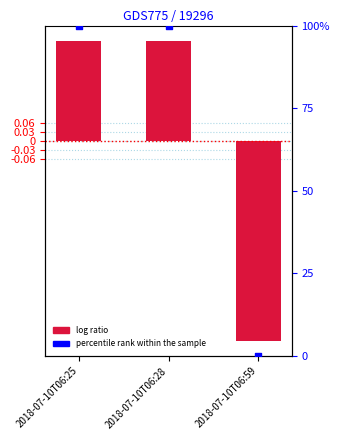

What is the total value across all series at 2018-07-10T06:25?

100.3